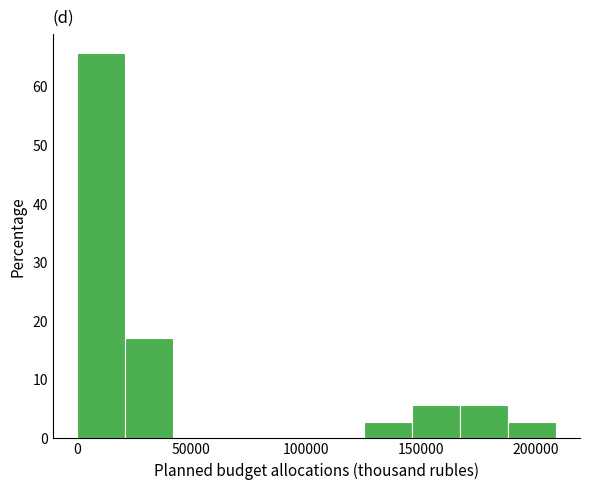

What is the height of the bar covering 125000 to 145000 on the x-axis? Neither the bar edges nor the heights are printed on the chart, so give them approximately, as read against the axes.

3